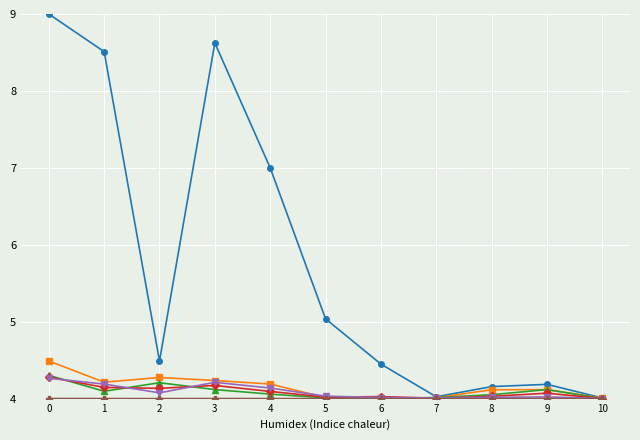

What is the smallest value displayed?

4.0